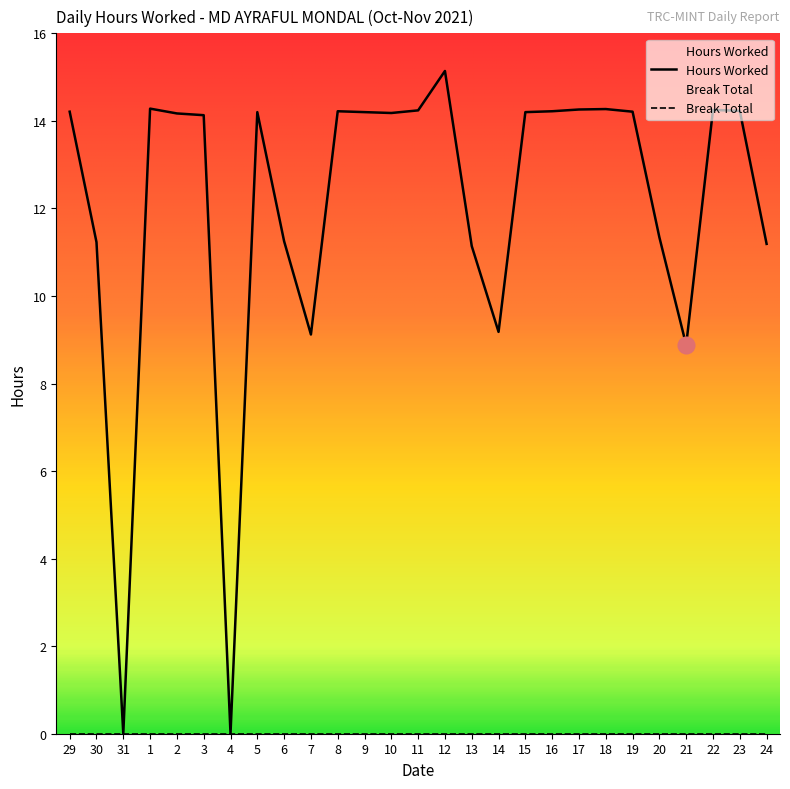

Reading left to right, what are all the values shown in this chart?

14.2	11.2	0.0	14.3	14.2	14.1	0.0	14.2	11.2	9.1	14.2	14.2	14.2	14.2	15.1	11.1	9.2	14.2	14.2	14.3	14.3	14.2	11.3	8.9	14.2	14.2	11.2